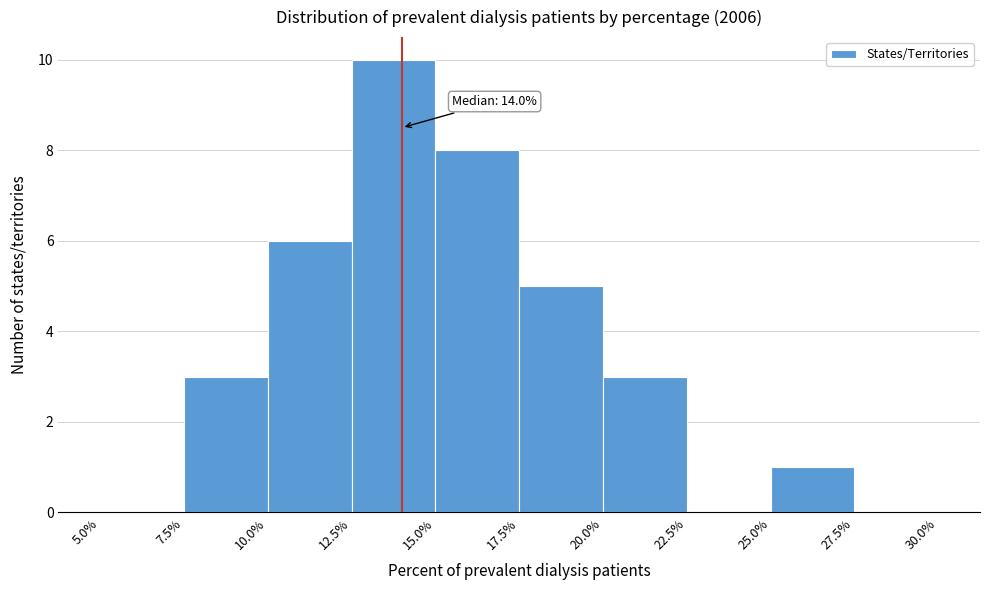

Over which range of the x-axis is the bar tallest?

12.5% to 15.0%